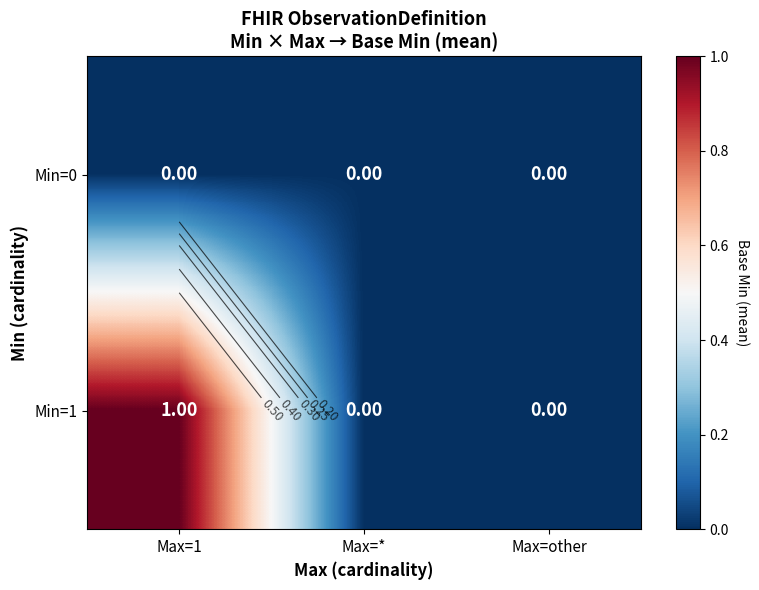

Where is Min=0 nearest to the value 0?

Max=1